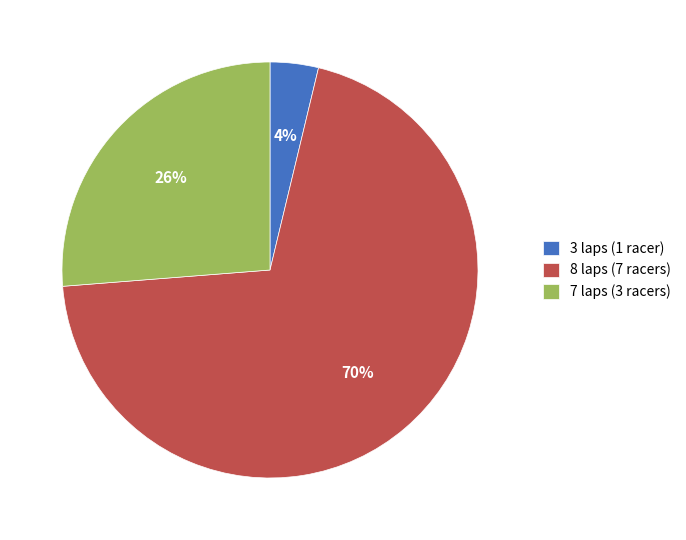

Which has a higher value, 8 laps (7 racers) or 7 laps (3 racers)?

8 laps (7 racers)